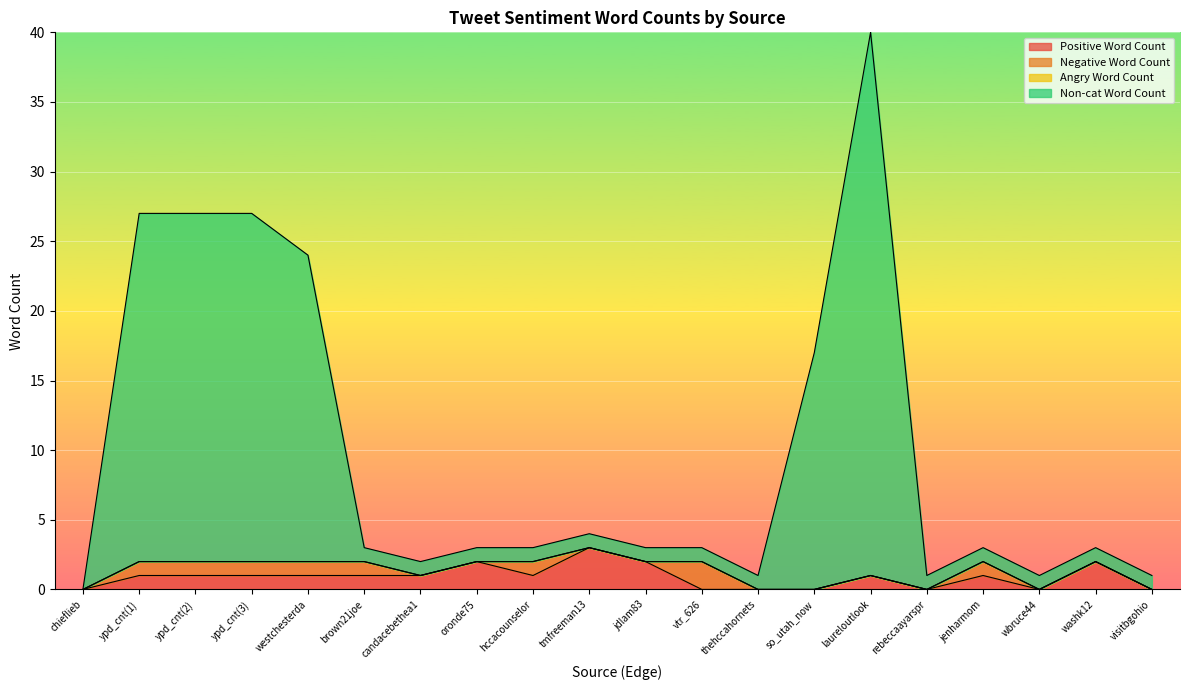

What is the difference between the Non-cat Word Count values at jdlam83 and ypd_cnt(1)?

24